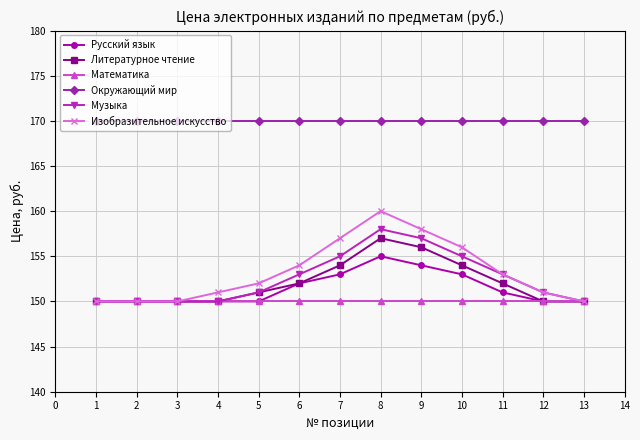

What is the difference between the highest and lowest values at 7?

20